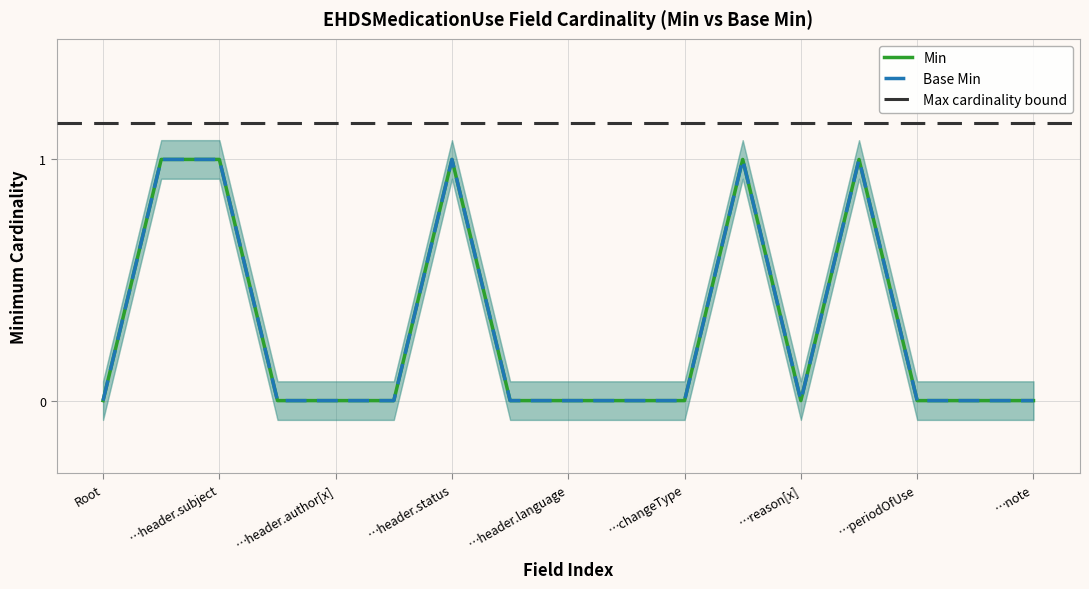

Reading left to right, transcribe all the data shown in this chart.

Min: 0	1	1	0	0	0	1	0	0	0	0	1	0	1	0	0	0
Base Min: 0	1	1	0	0	0	1	0	0	0	0	1	0	1	0	0	0